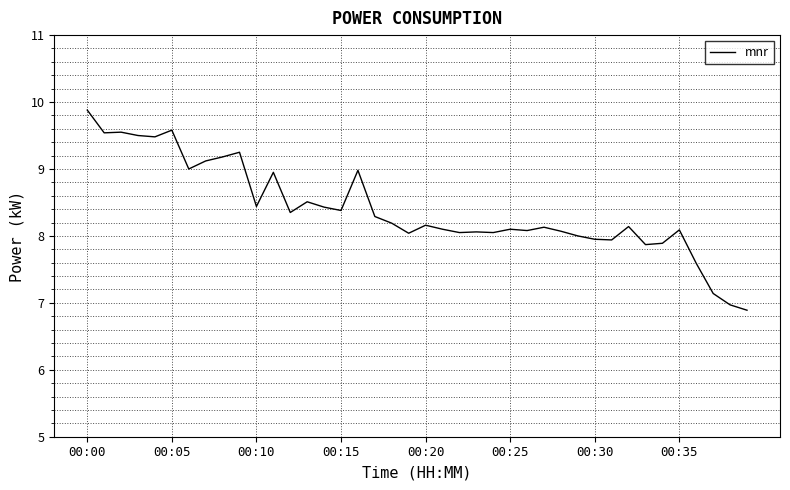

What is the maximum value shown in the chart?

9.9